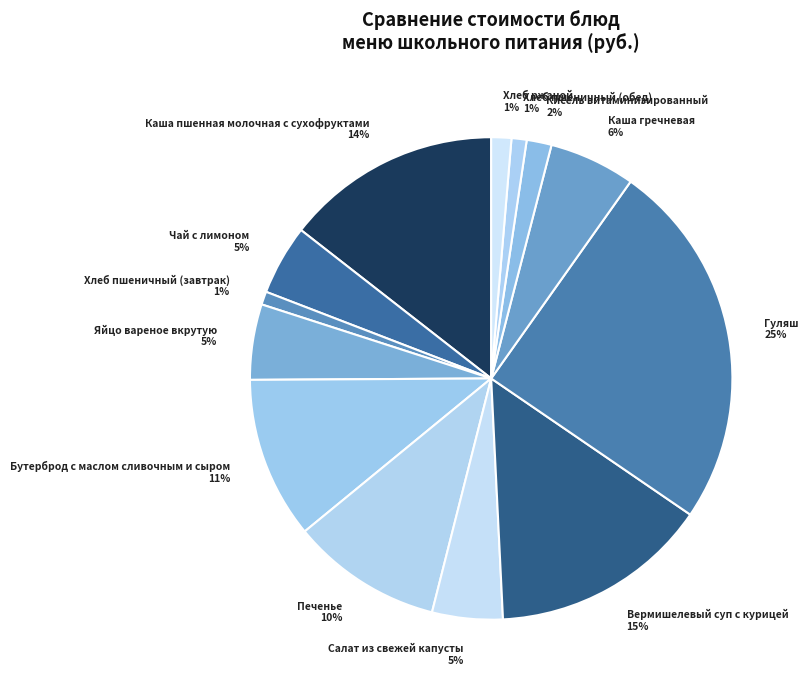

Rank the categories by value from highest to lowest.

Гуляш, Вермишелевый суп с курицей, Каша пшенная молочная с сухофруктами, Бутерброд с маслом сливочным и сыром, Печенье, Каша гречневая, Яйцо вареное вкрутую, Салат из свежей капусты, Чай с лимоном, Кисель витаминизированный, Хлеб ржаной, Хлеб пшеничный (обед), Хлеб пшеничный (завтрак)